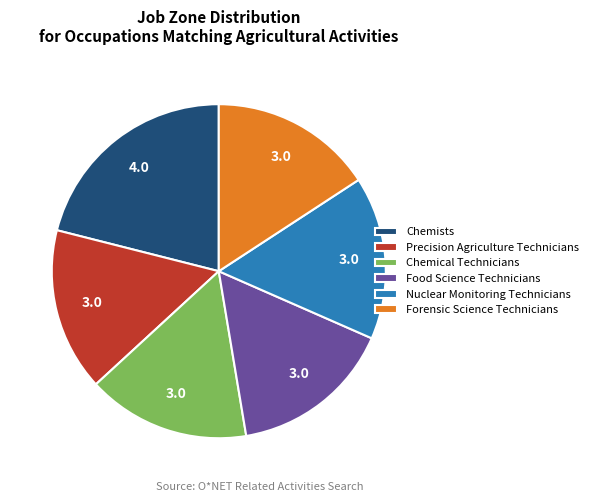

Do Nuclear Monitoring Technicians and Precision Agriculture Technicians together represent more than half of the pie?

No